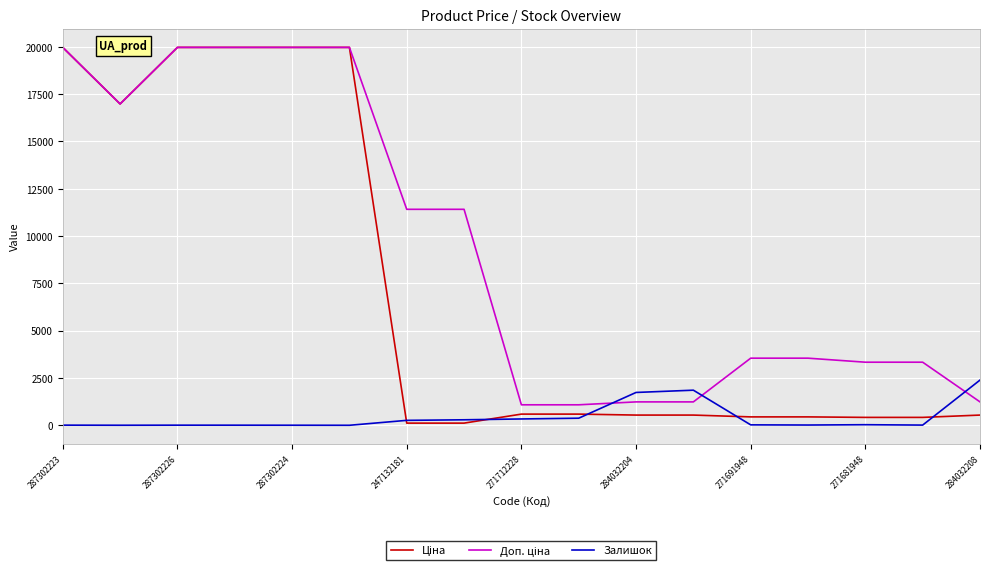

What is the highest value of the Залишок series?

2388.0